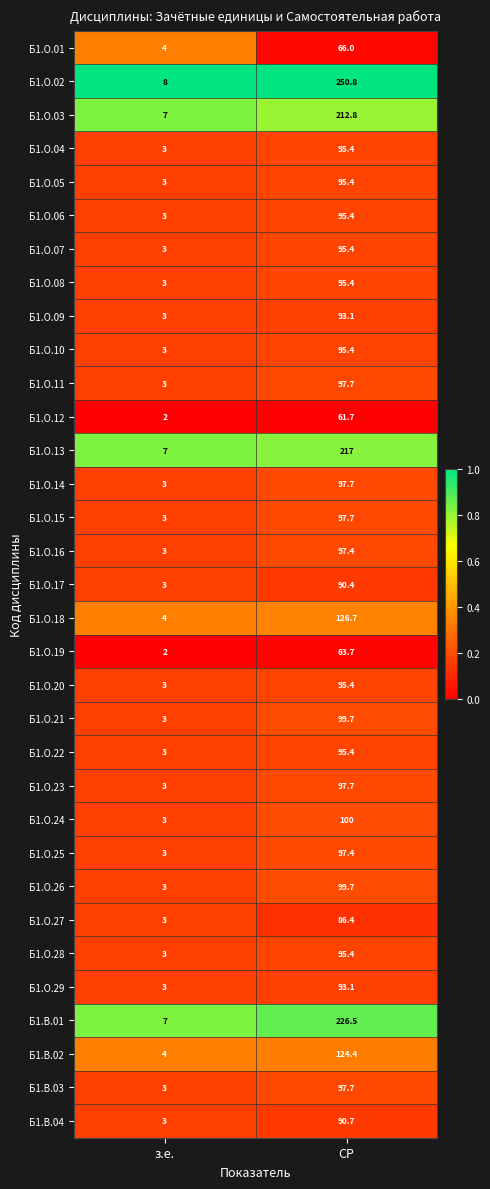

Which category has the highest value across all series?

СР